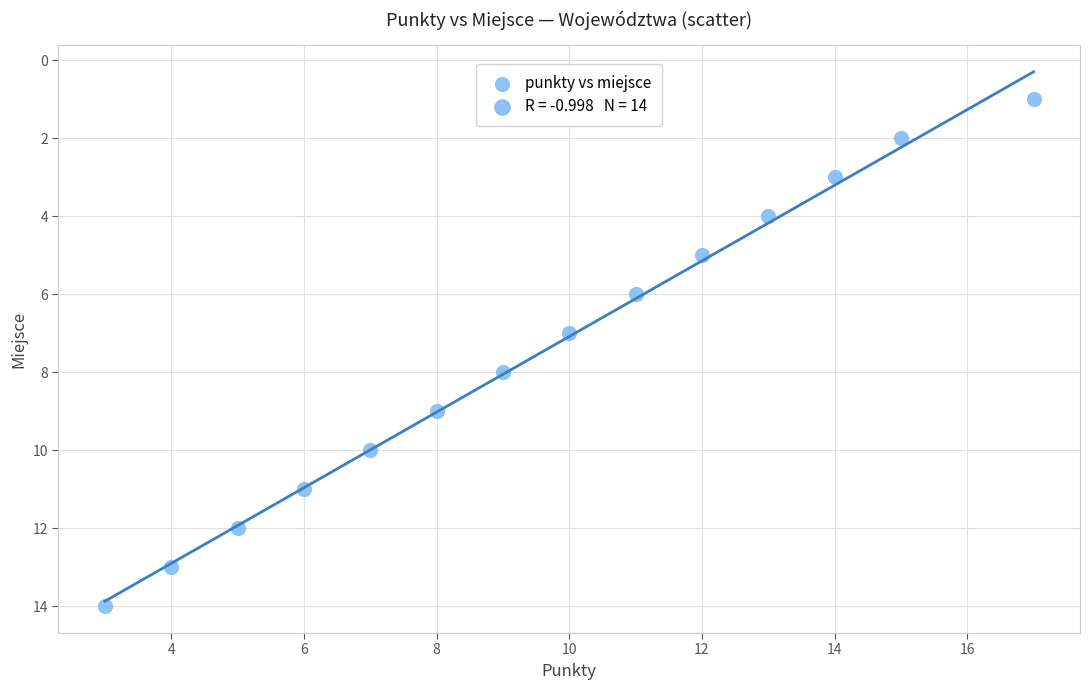

What is the range of X values (max minus min)?

14